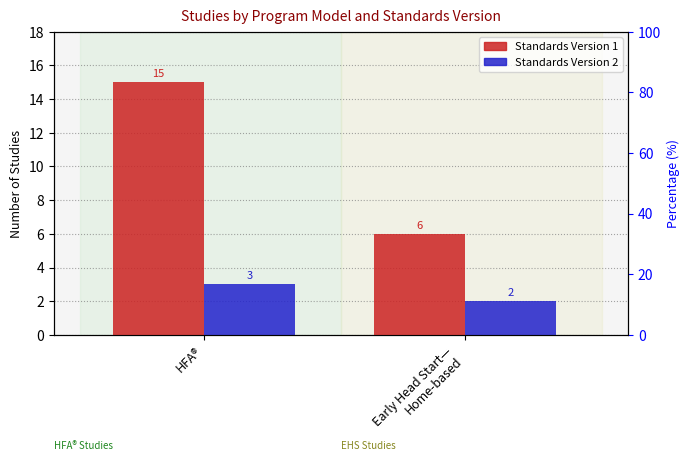

What is the total value across all series at HFA®?

18